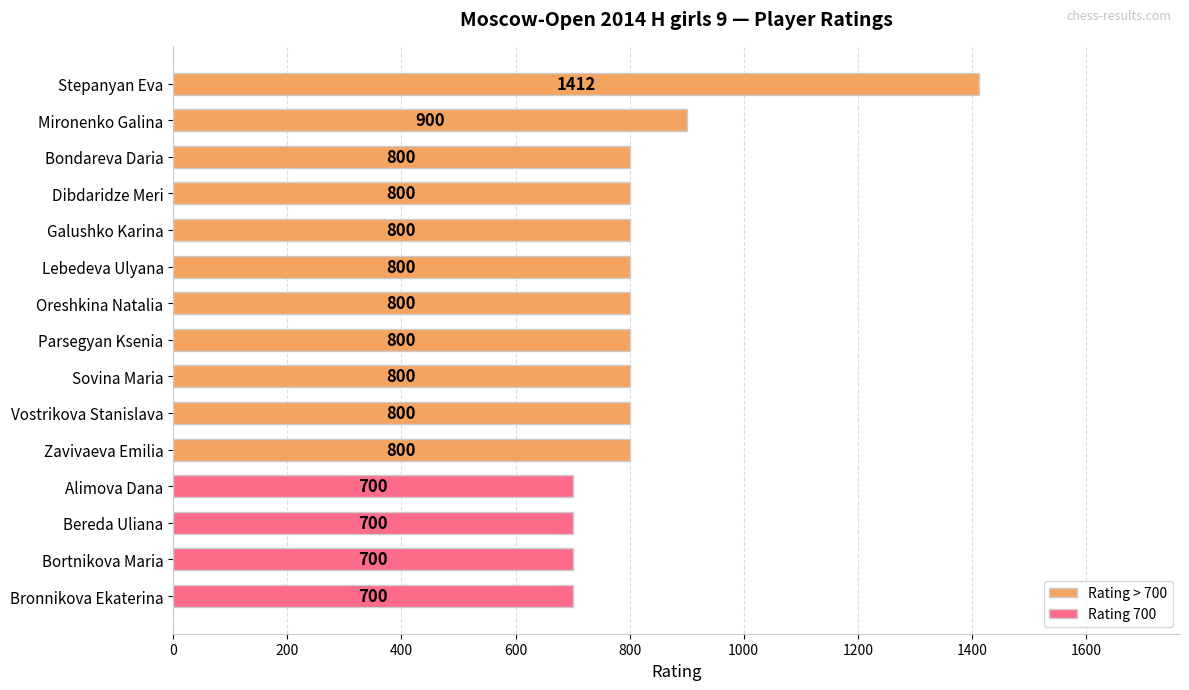

What is the maximum value shown in the chart?

1412